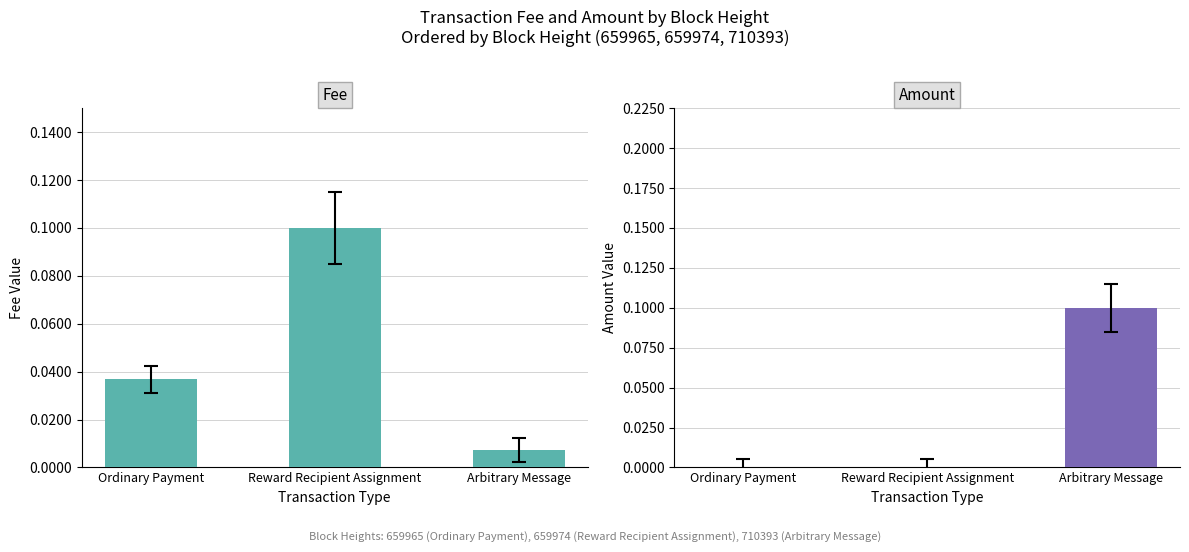

Where is Amount nearest to the value 0?

Ordinary Payment